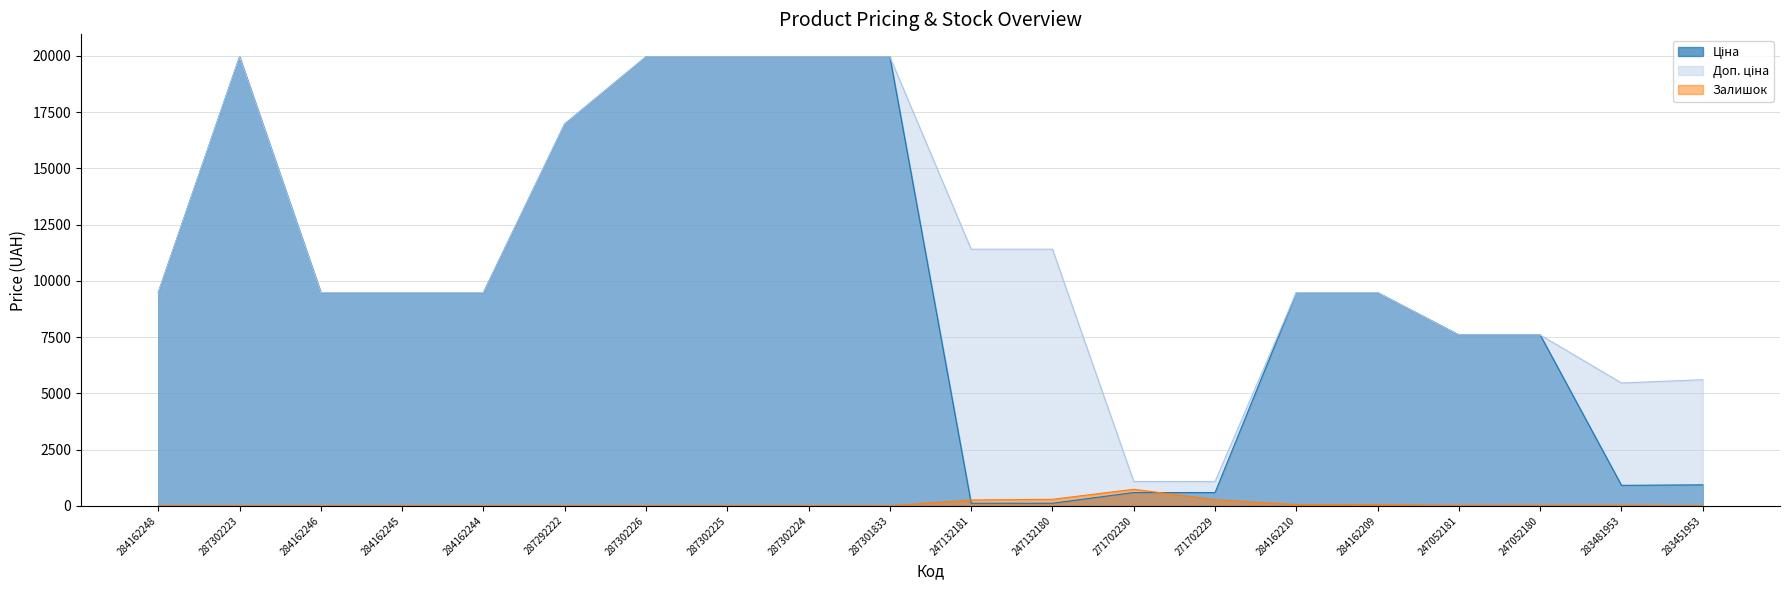

In Ціна, how many points are higher than both neighbors (excluding endpoints)?

1